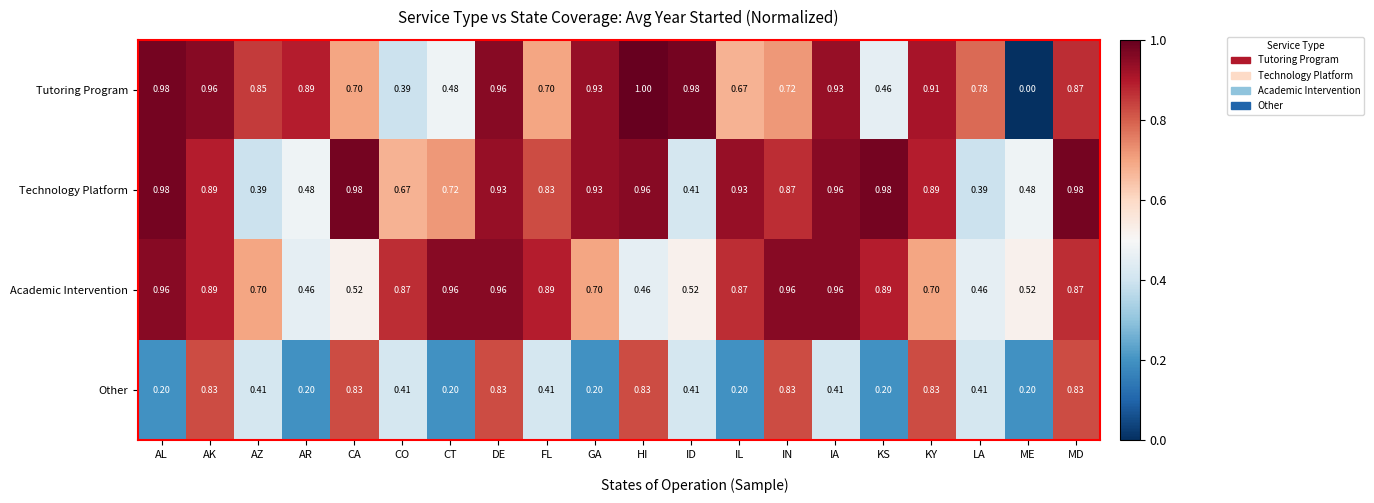

Which series has the largest total across all categories?

Technology Platform